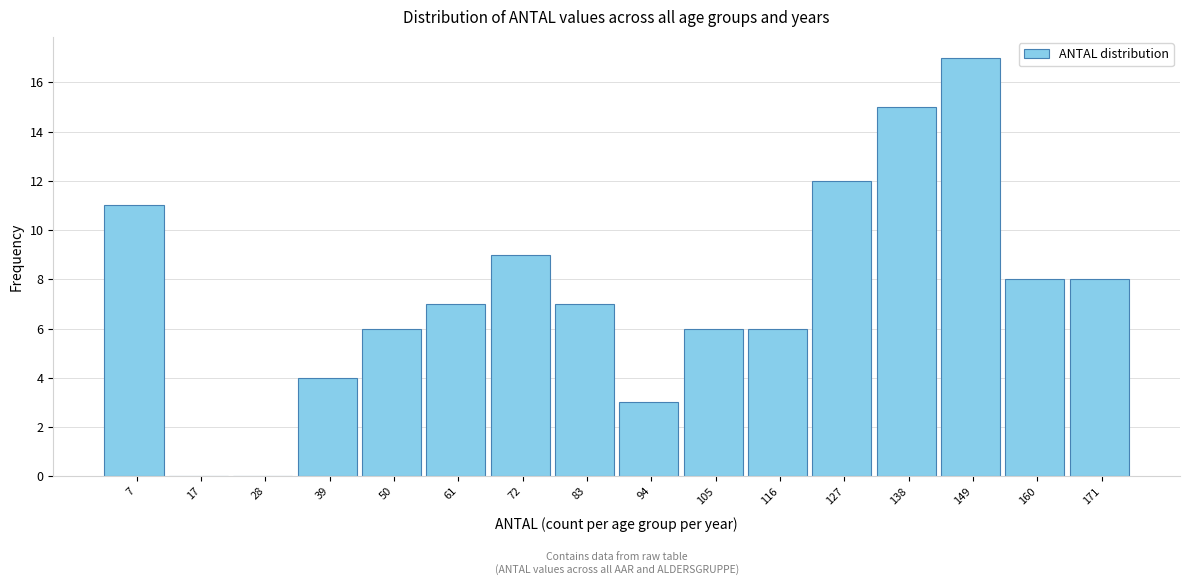

Reading left to right, what are all the values shown in this chart?

7=11	17=0	28=0	39=4	50=6	61=7	72=9	83=7	94=3	105=6	116=6	127=12	138=15	149=17	160=8	171=8